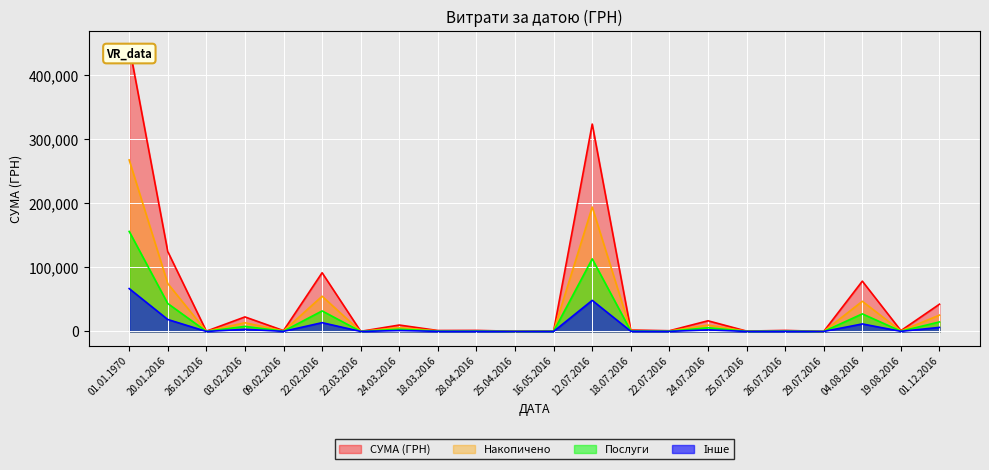

How many values exceed 576?

12